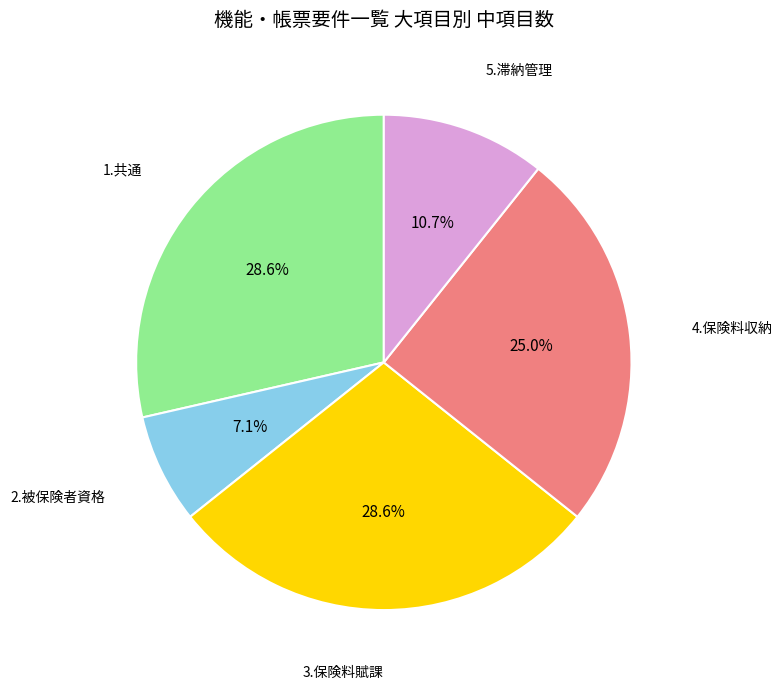

Is there any slice that represents more than half of the pie?

No